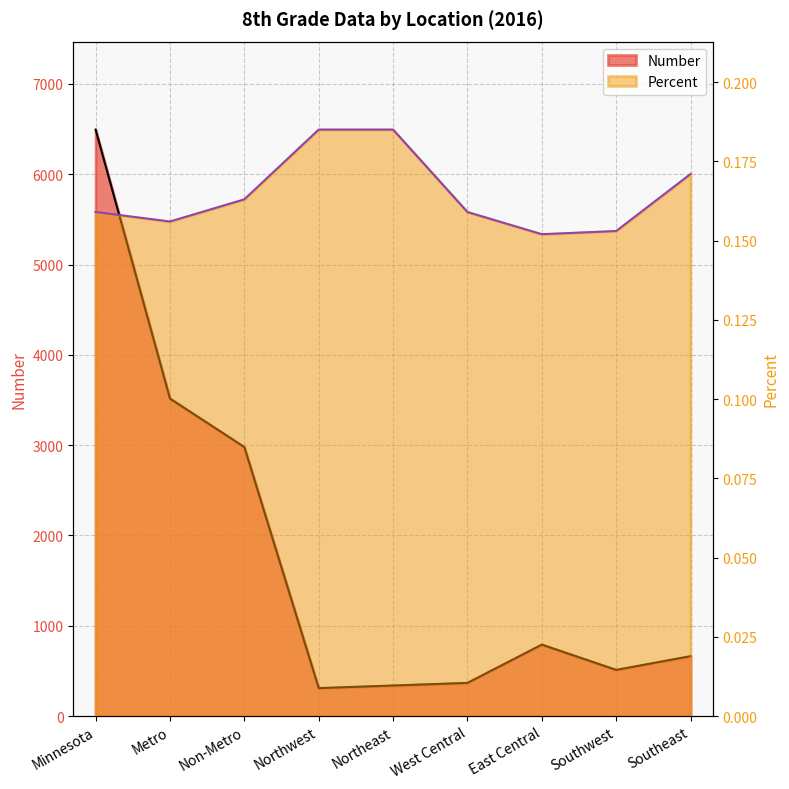

At which category does Percent reach its first local valley?

Metro